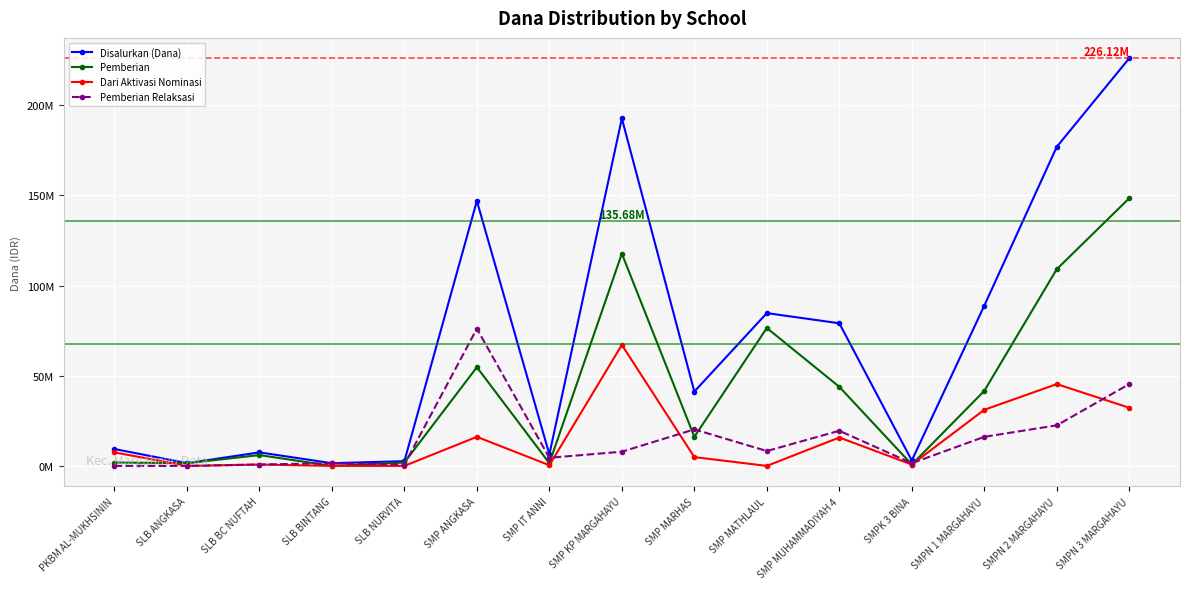

What is the difference between the Pemberian Relaksasi values at SMP MATHLAUL and SLB NURVITA?

7500000